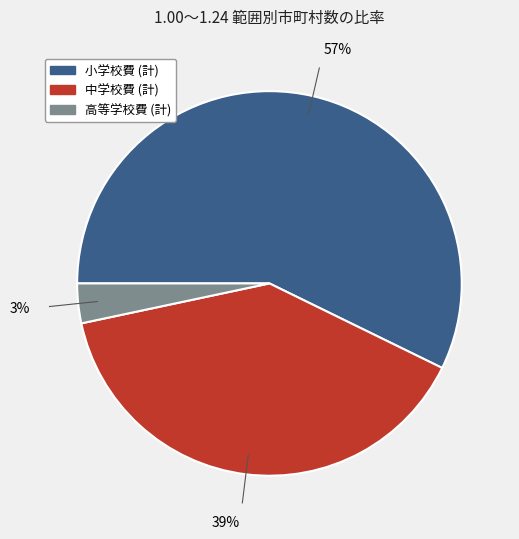

Which category has the biggest portion of the pie?

小学校費 (計)